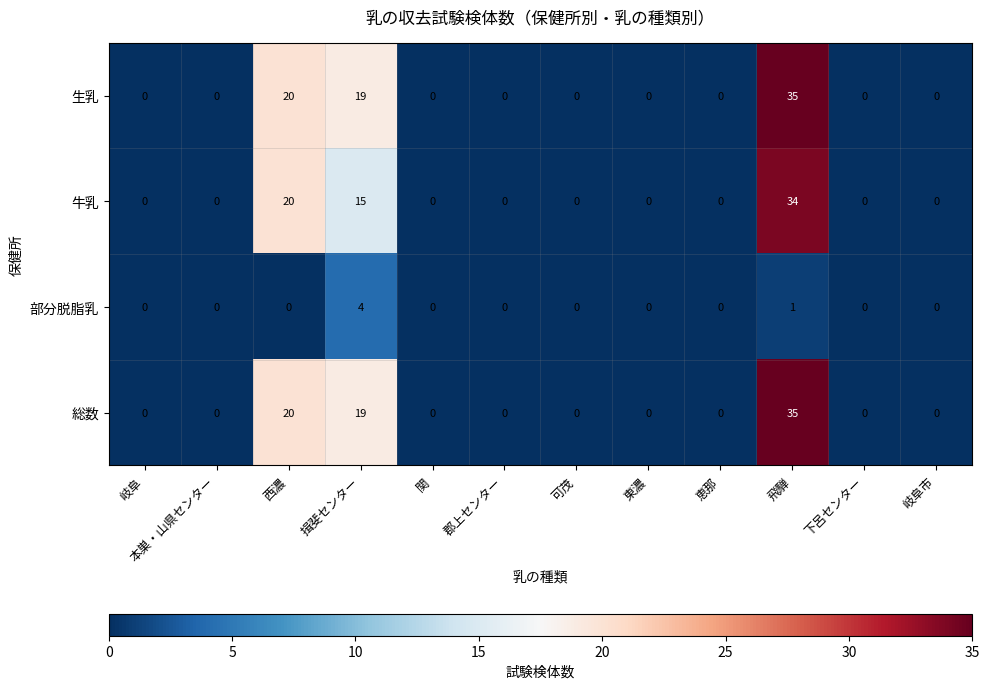

What is the difference between the highest and lowest values at 西濃?

20